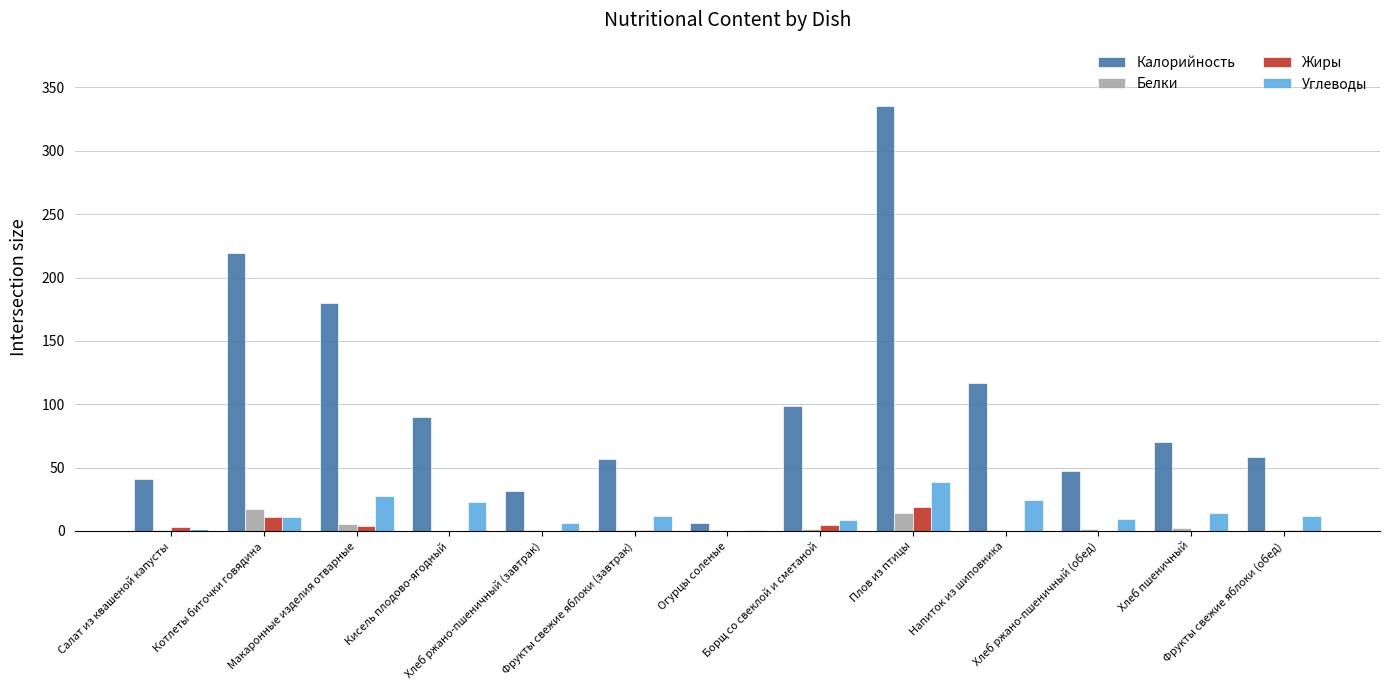

The Калорийность series shows 207.2 at Напиток из шиповника. True or false?

False